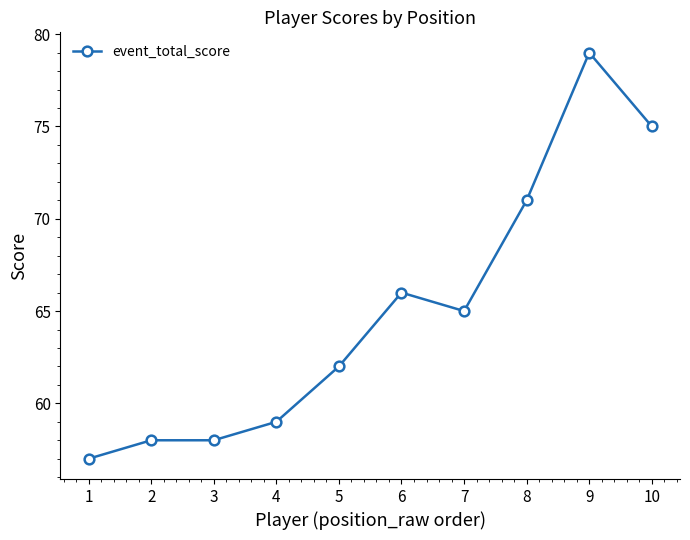

The value at 10 is 41. True or false?

False